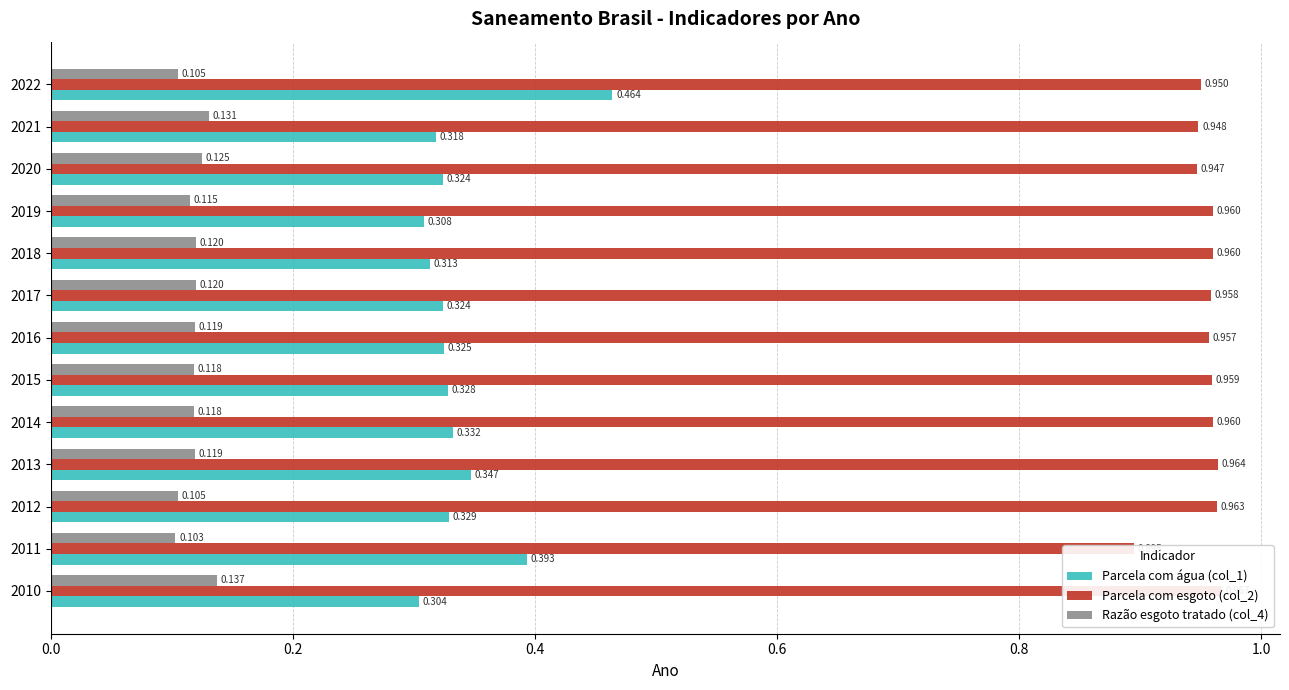

What is the sum of the Parcela com água (col_1) values at 2022 and 2015?

0.8